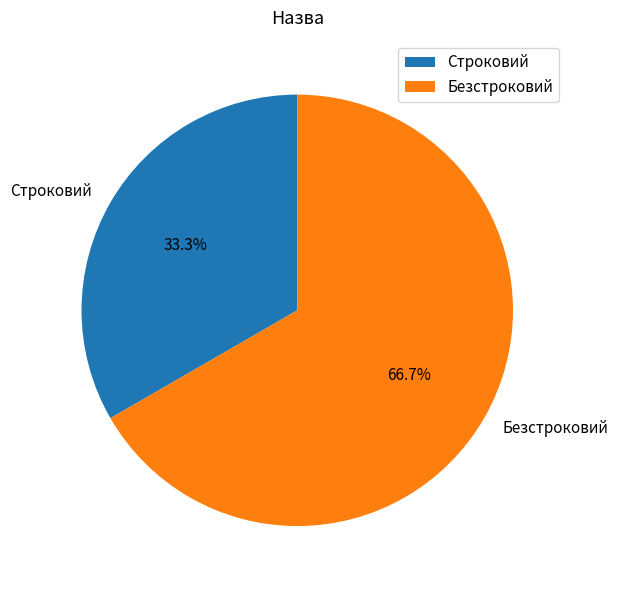

Approximately how many times larger is the value at Строковий compared to Безстроковий?

0.5